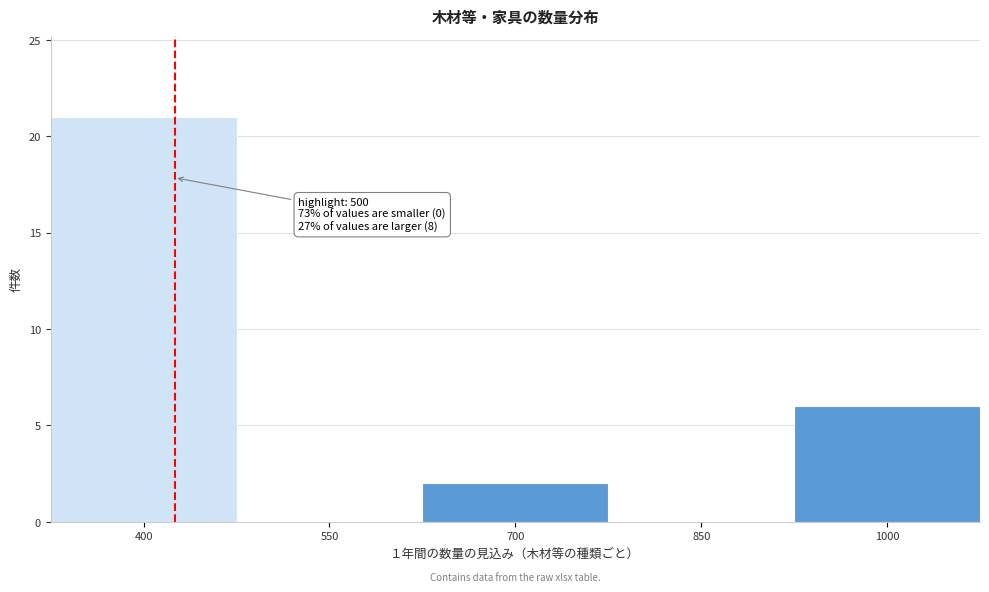

Reading left to right, what are all the values shown in this chart?

400=21	550=0	700=2	850=0	1000=6